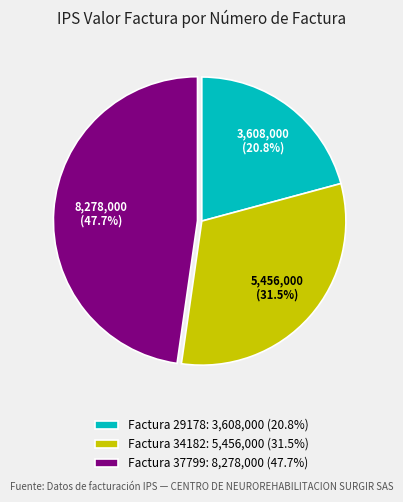

Count the number of slices in the pie.

3